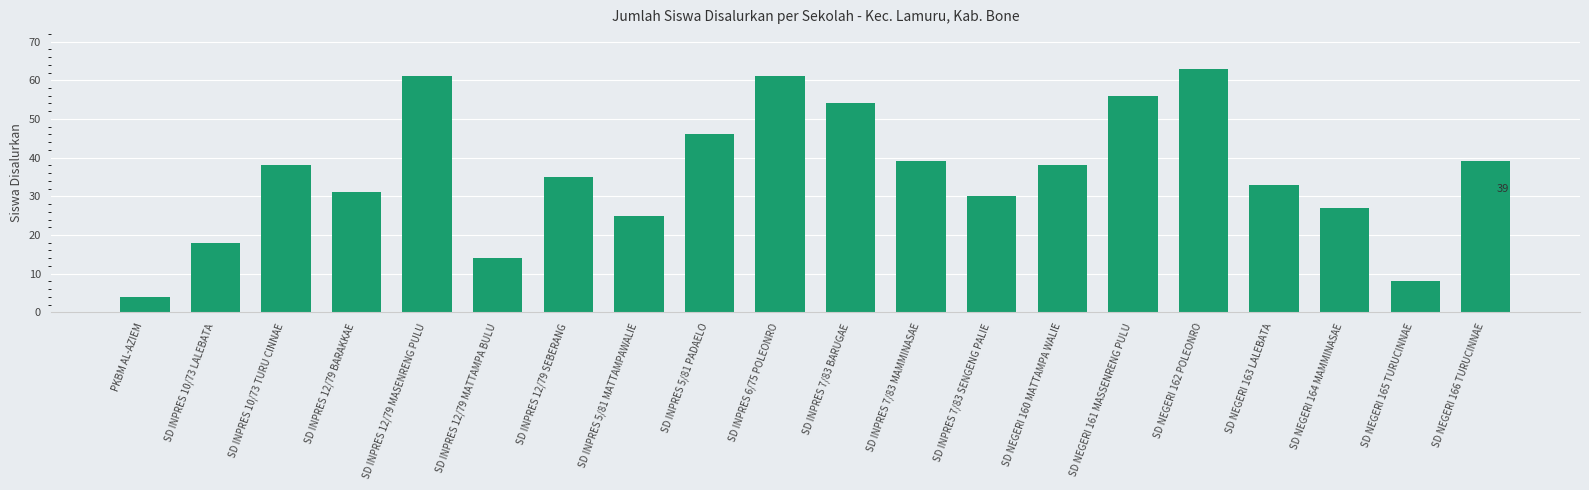

What is the sum of the values at SD NEGERI 165 TURUCINNAE and SD NEGERI 164 MAMMINASAE?

35